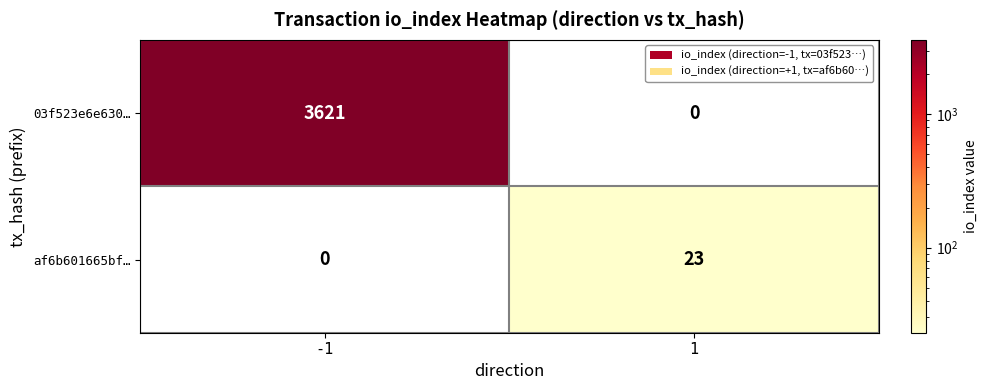

Reading right to left, extract all data points from this chart.

03f523e6e630…: 1=0	-1=3621
af6b601665bf…: 1=23	-1=0